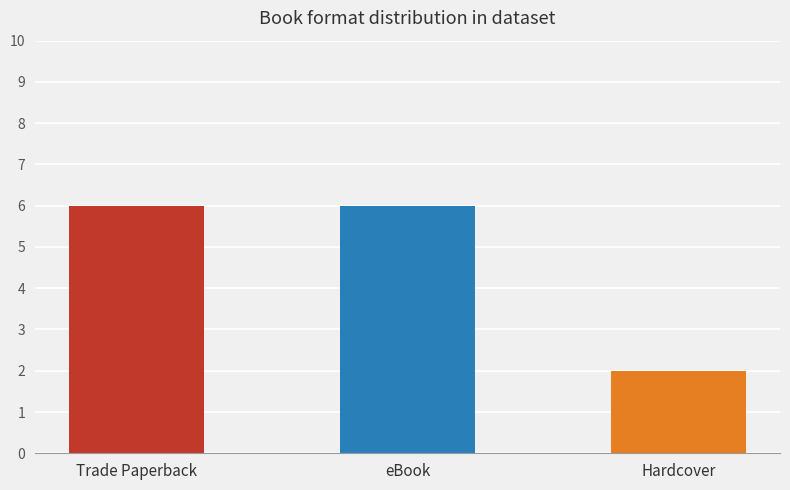

Reading left to right, extract all data points from this chart.

Trade Paperback=6	eBook=6	Hardcover=2